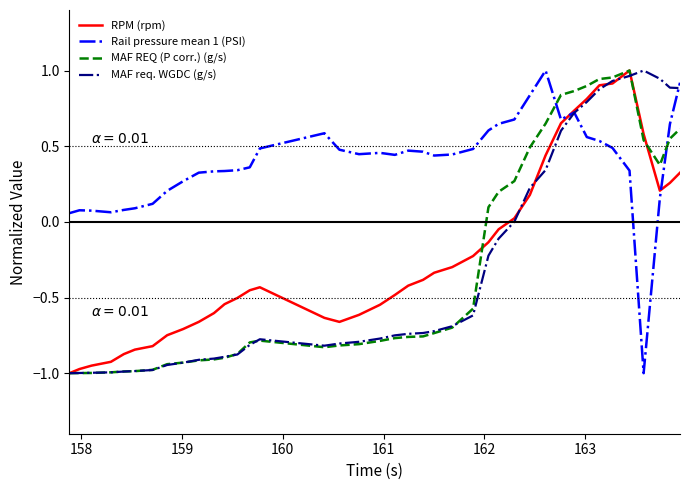

Which series has the largest total across all categories?

Rail pressure mean 1 (PSI)